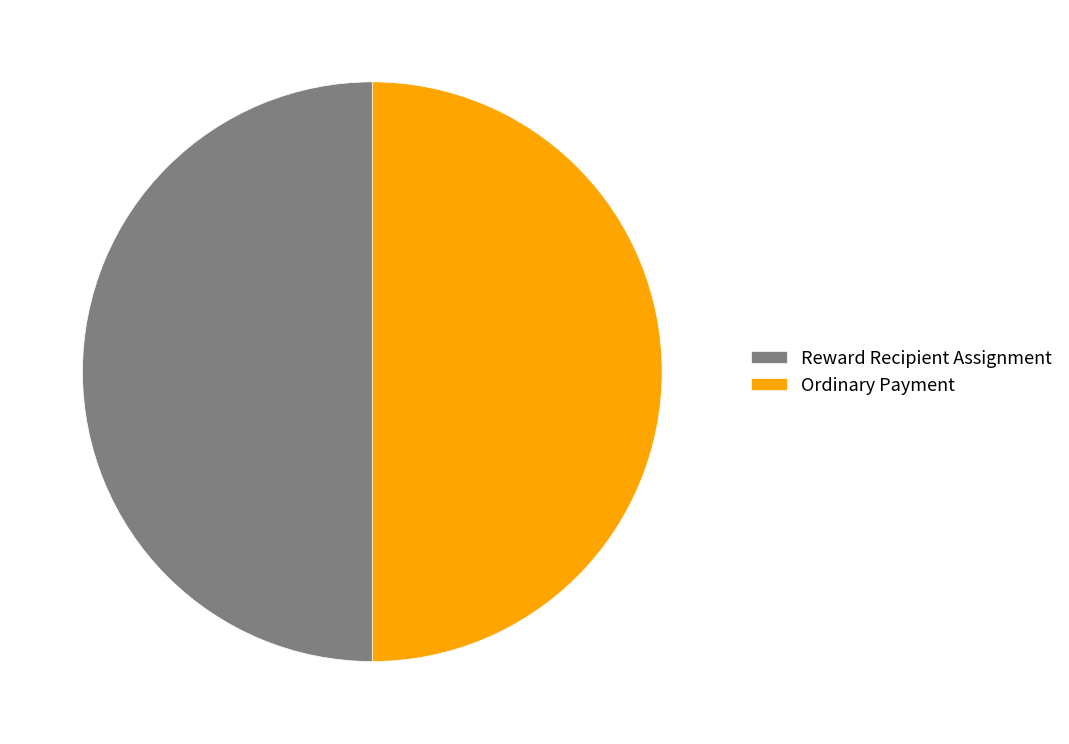

The Ordinary Payment slice represents 35% of the pie. True or false?

False